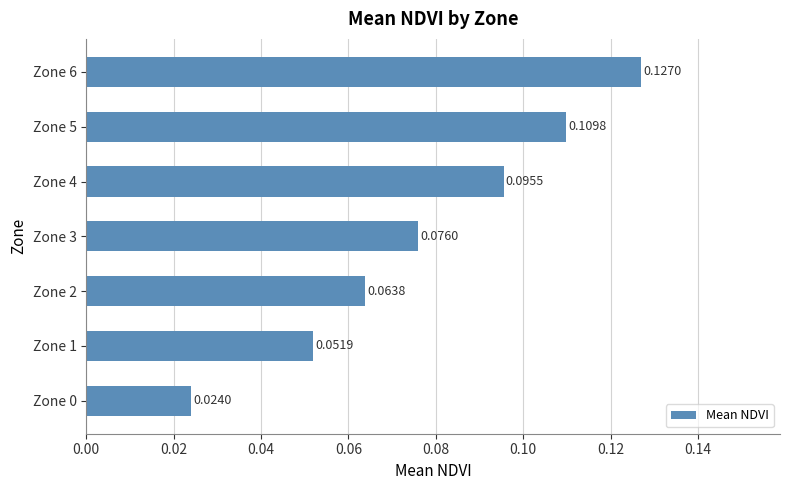

What is the sum of all values?

0.5